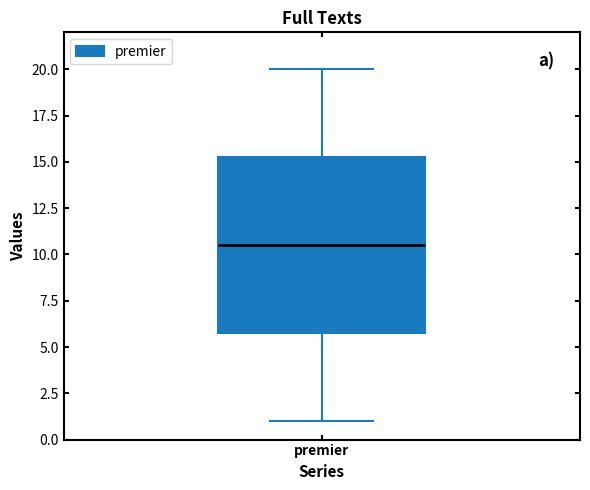

Where is the lower edge of the box for premier on the y-axis? The values are not printed on the chart, so give them approximately, as read against the axis.

6.0